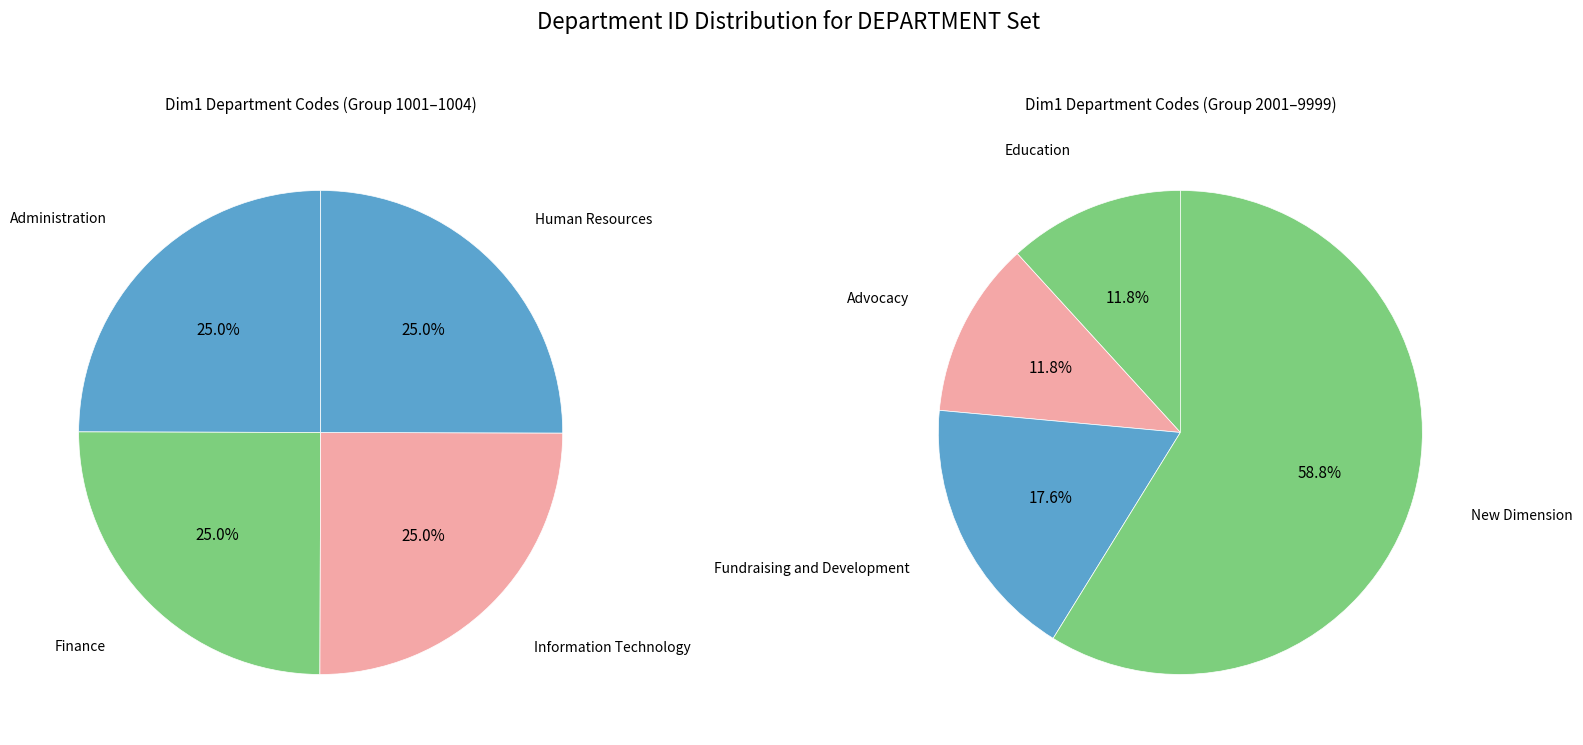

Between Advocacy and New Dimension, which is larger?

New Dimension